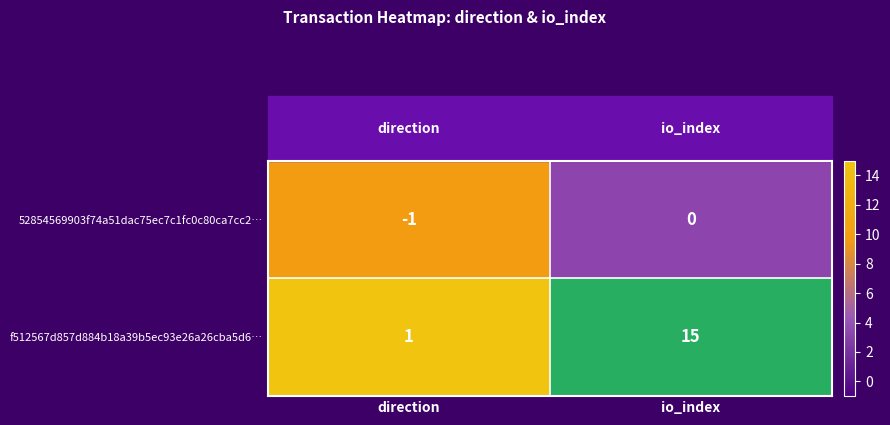

The f512567d857d884b18a39b5ec93e26a26cba5d6… series shows 25 at io_index. True or false?

False